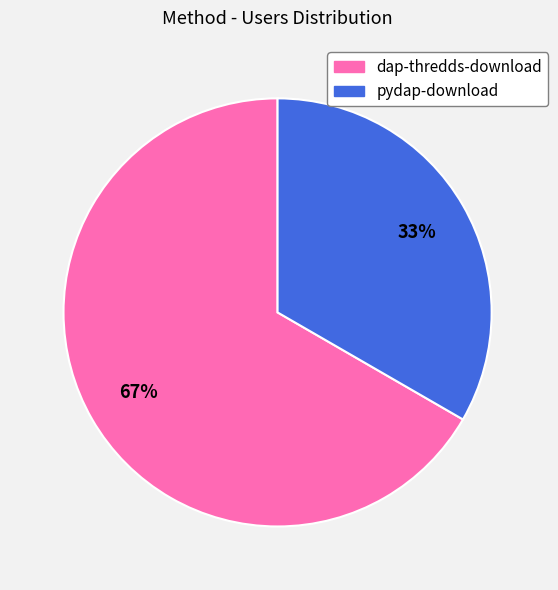

To the nearest percent, what is the average slice percentage?

50%